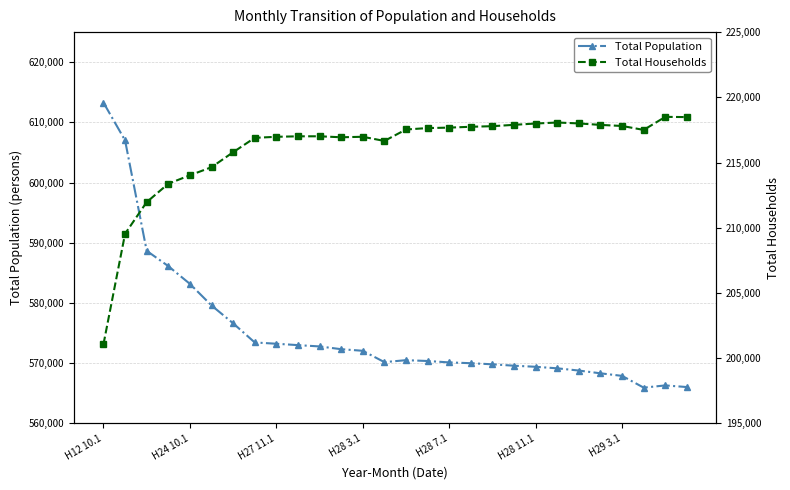

Which category has the highest value across all series?

H12 10.1